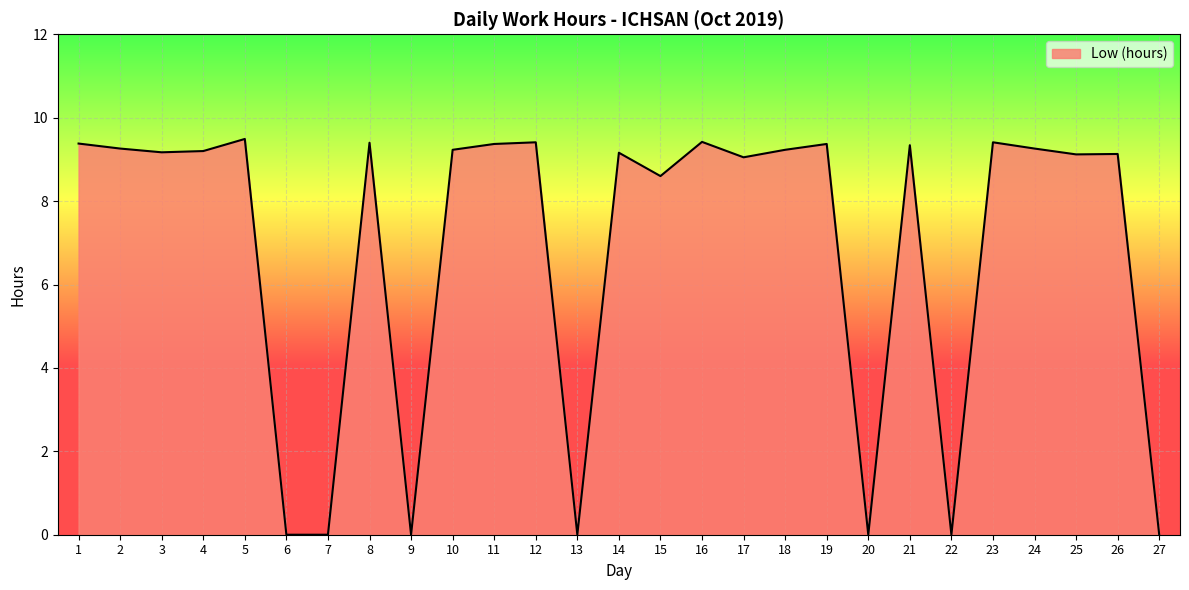

Which has a higher value, 6 or 10?

10